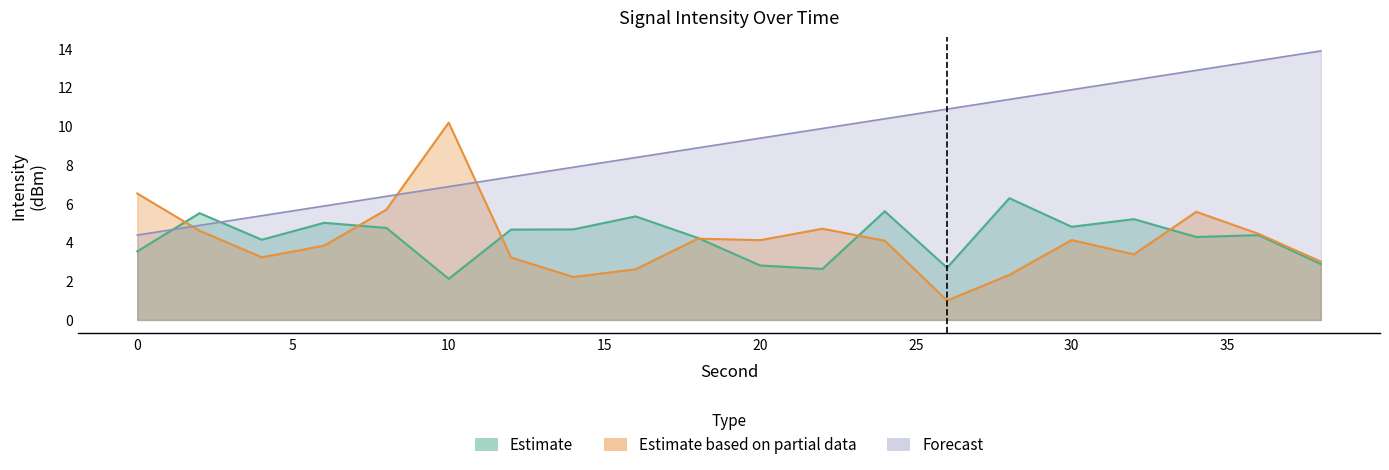

The Estimate series shows 5.3 at 16. True or false?

True